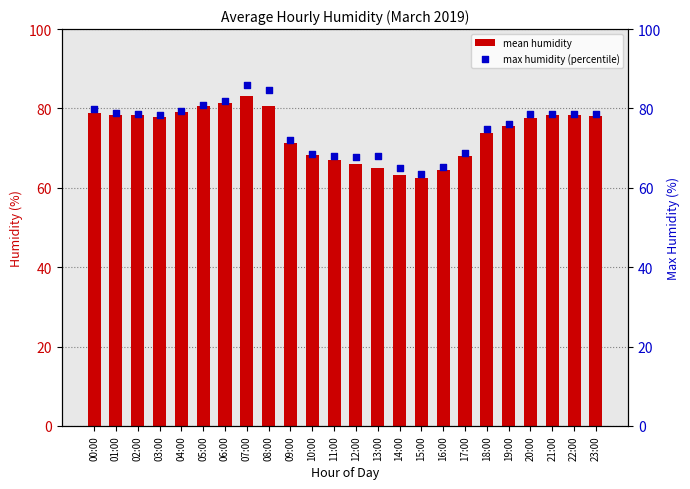

At which category is the sum across all series the highest?

07:00